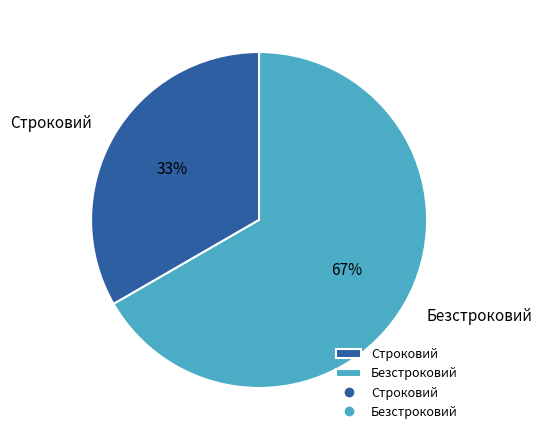

Approximately how many times larger is the value at Строковий compared to Безстроковий?

0.5